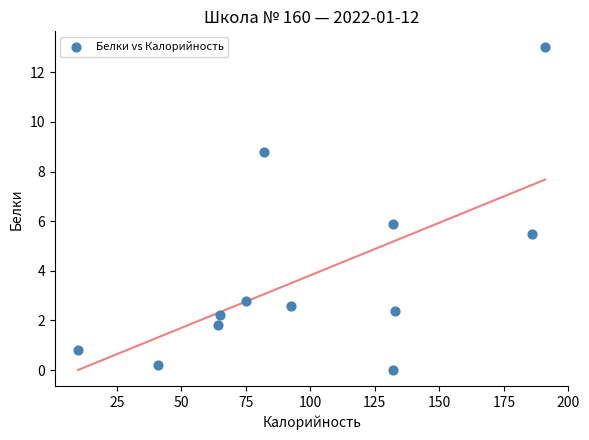

What is the average X value?

100.3